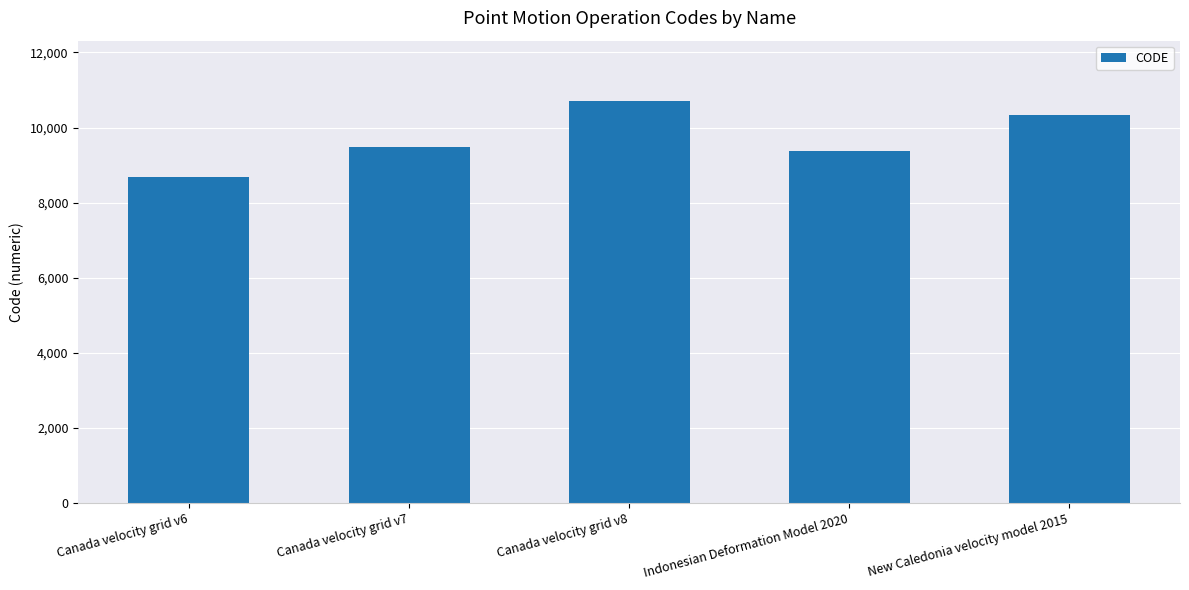

What is the value of the 1st bar from the left?

8676